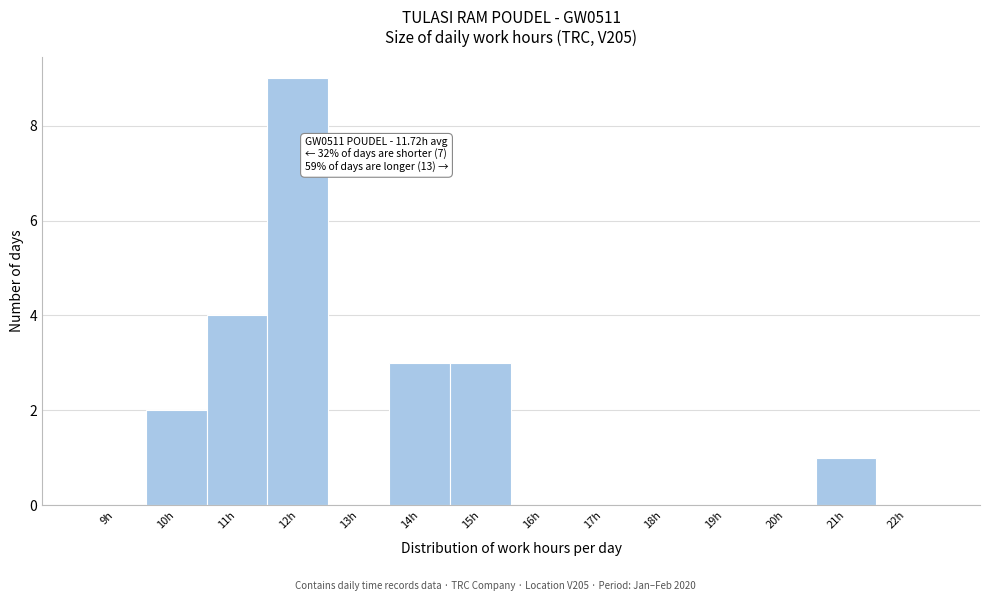

Which range on the x-axis has the tallest bar?

11.5 to 12.5